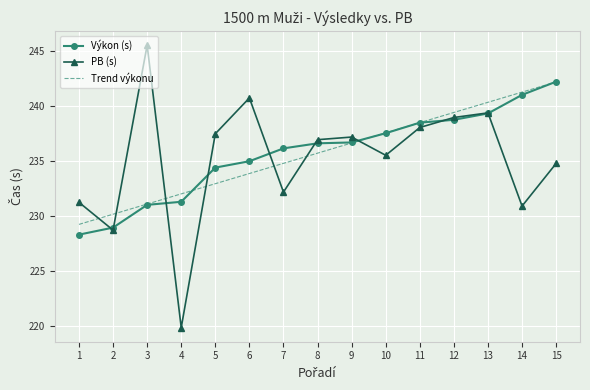

At which category does the chart reach its minimum across all series?

4